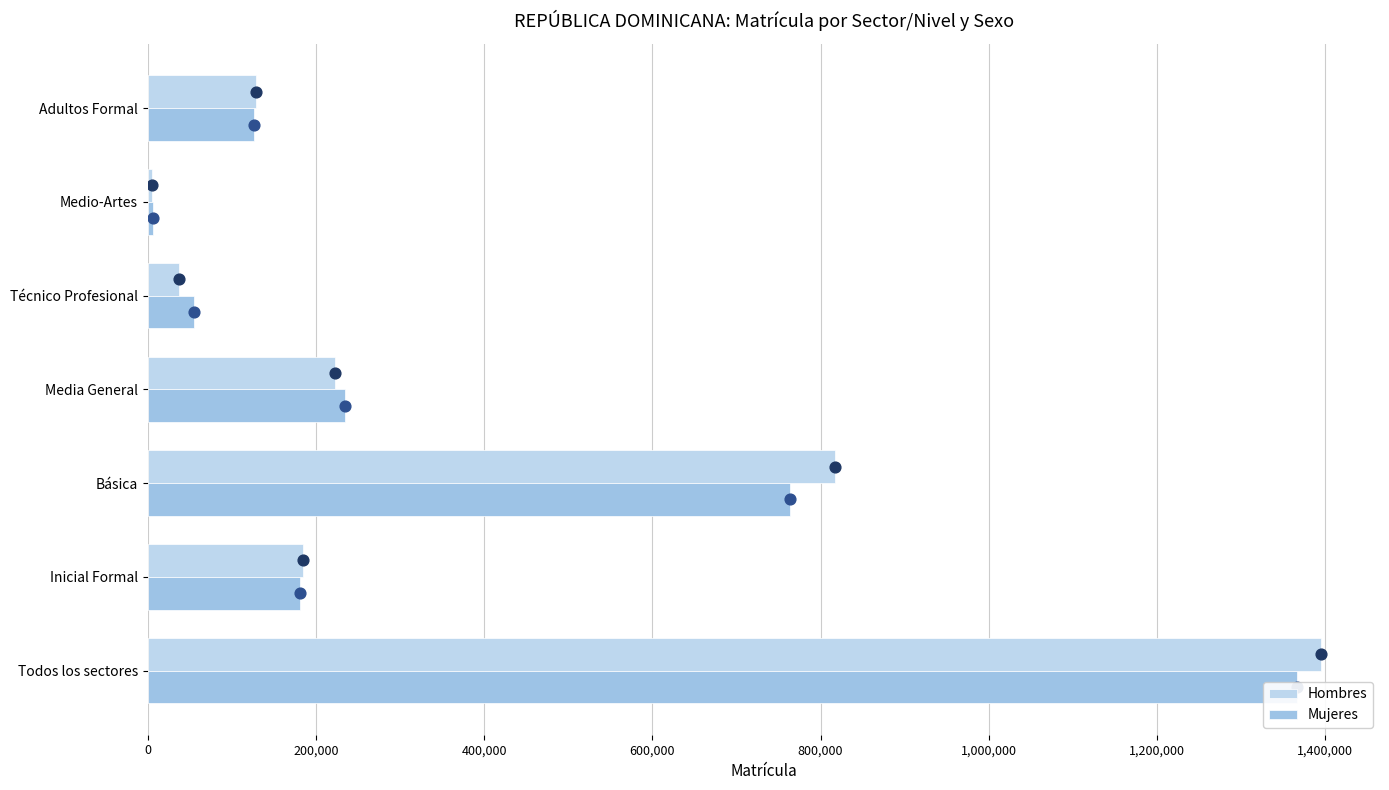

What are all the series names shown in the legend?

Hombres, Mujeres